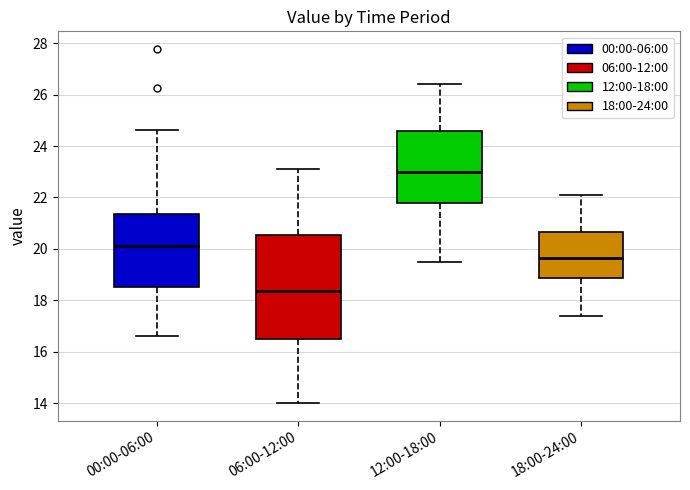

Where is the upper edge of the box for 06:00-12:00 on the y-axis? The values are not printed on the chart, so give them approximately, as read against the axis.

20.6